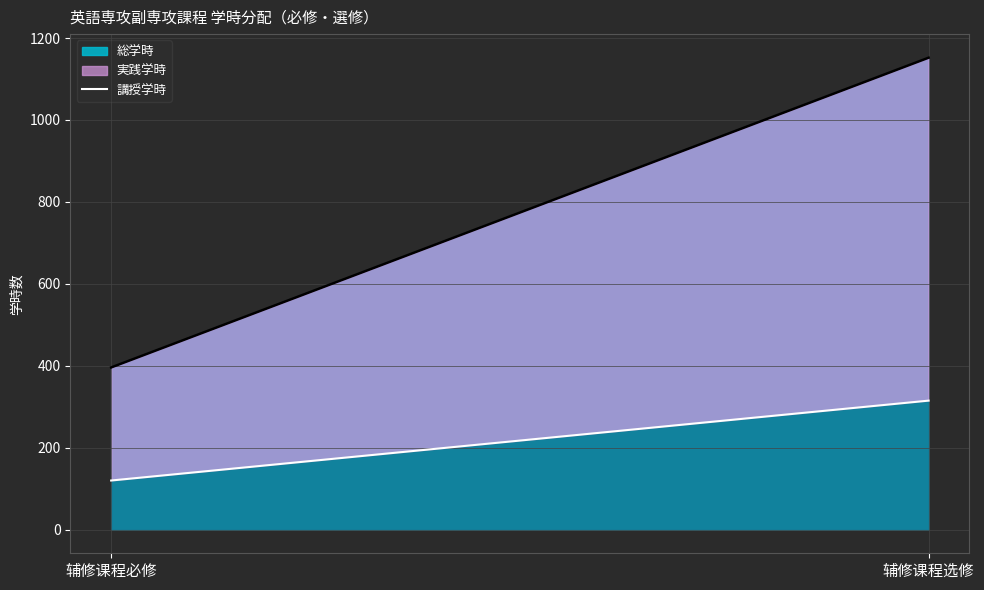

Reading left to right, extract all data points from this chart.

総学時: 396	1152
講授学時: 120	315
実践学時: 276	837